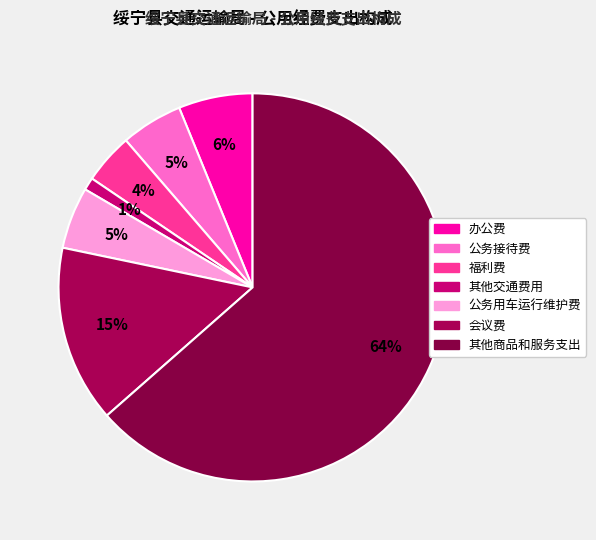

How much of the chart is everything except 福利费?

95.8%